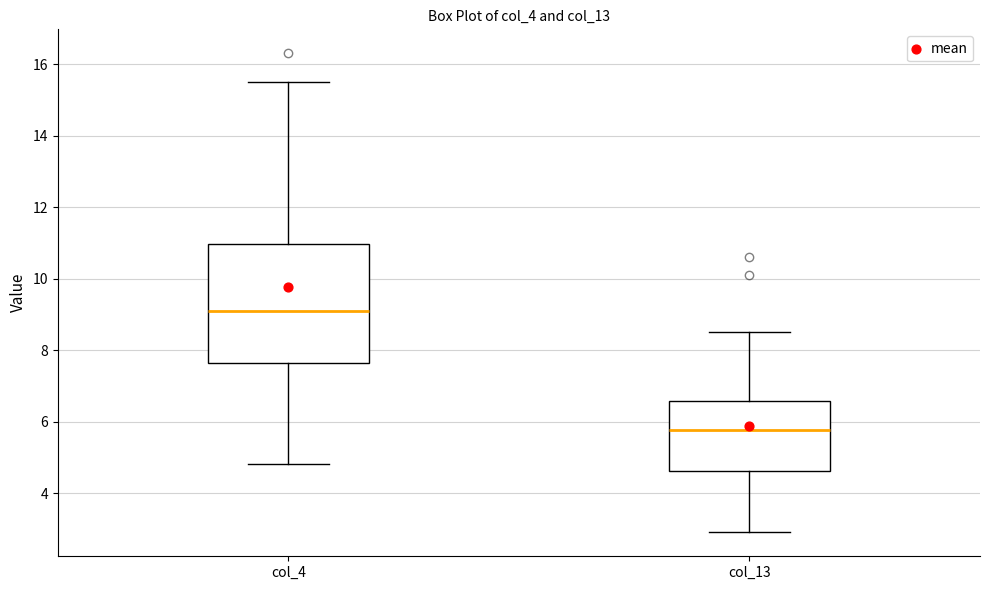

Reading left to right, read every box against the y-axis: the position of its median line, the range the box covers, and the ends of its whiskers. The values are not printed on the chart, so give them approximately, as read against the axis.

col_4: median 9.2, box 7.6 to 11.0, whiskers 4.8 to 15.6
col_13: median 5.8, box 4.6 to 6.6, whiskers 3.0 to 8.6